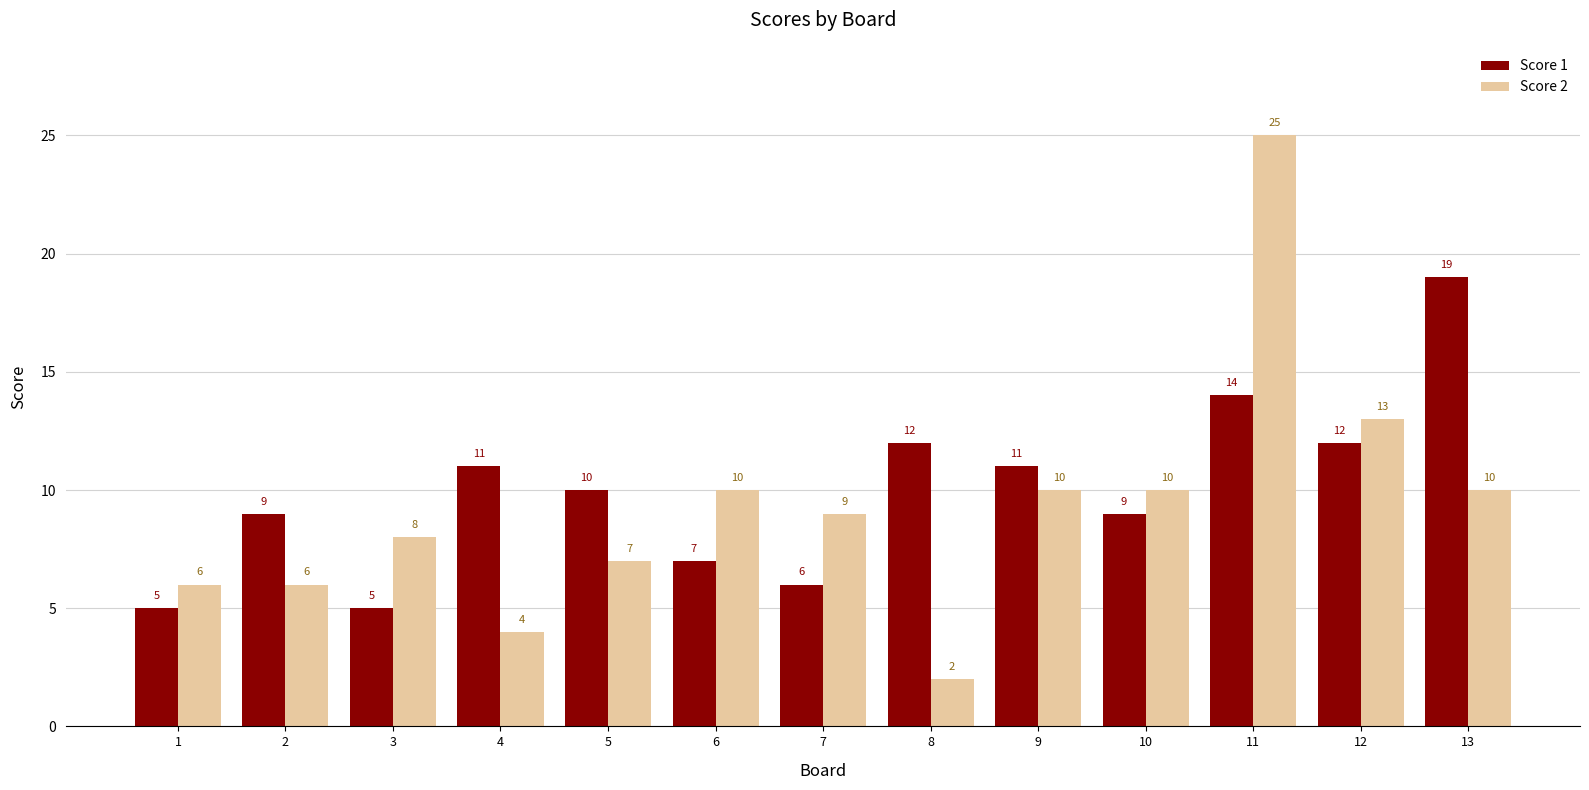

What is the difference between the second highest and second lowest values in the Score 1 series?

9